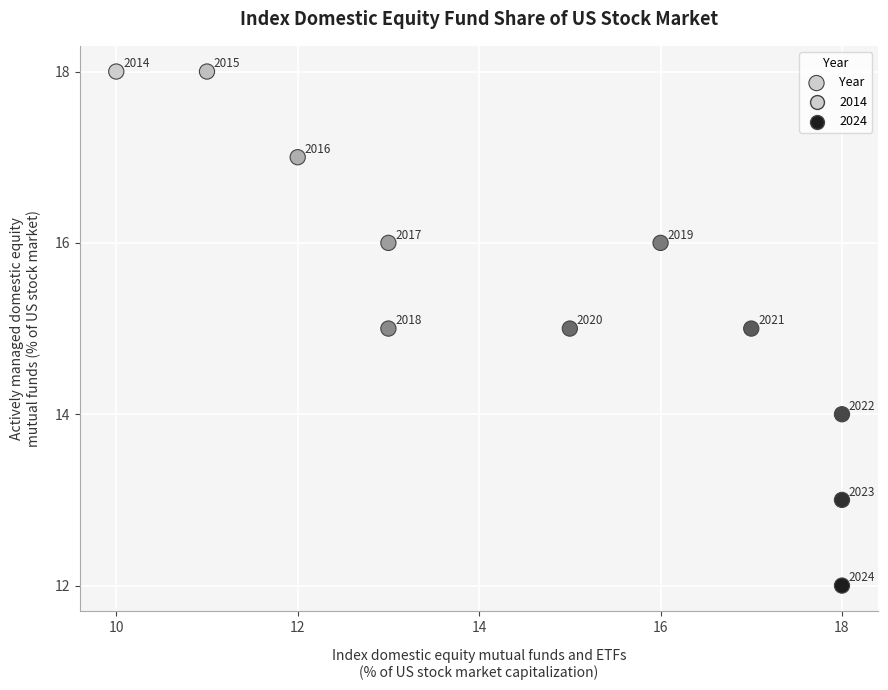

What Y value in the scatter plot is closest to 15?

15